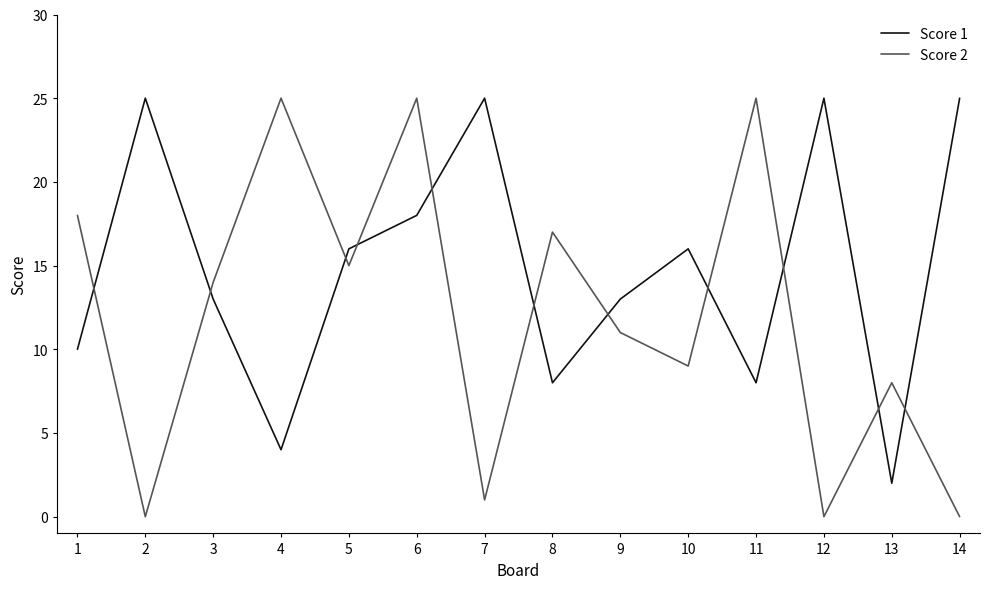

What is the difference between the Score 1 values at 3 and 11?

5